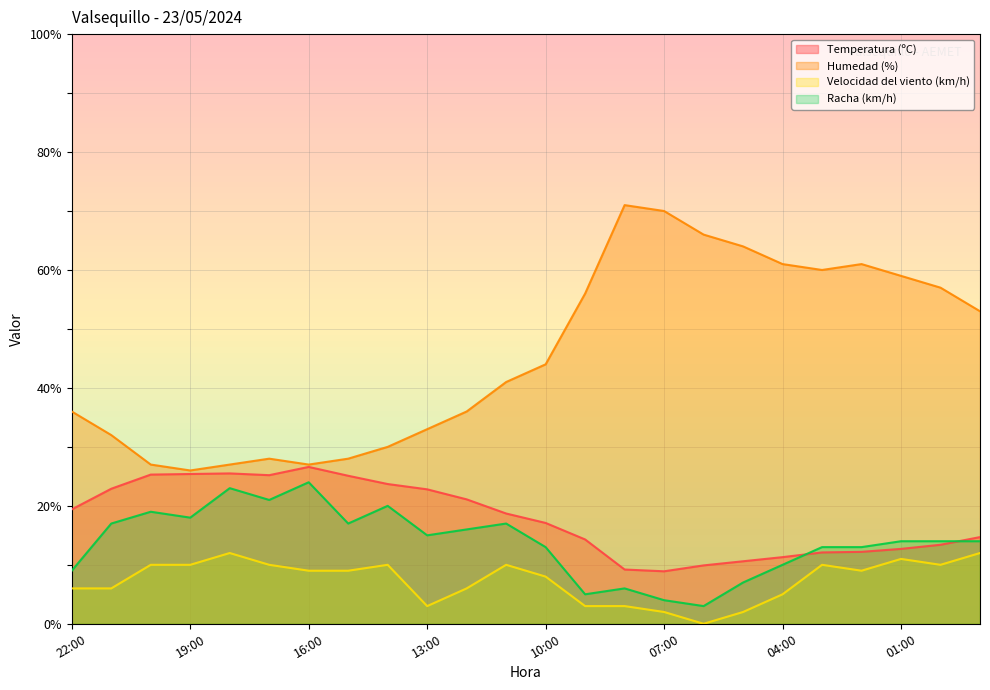

What is the maximum value shown in the chart?

71.0